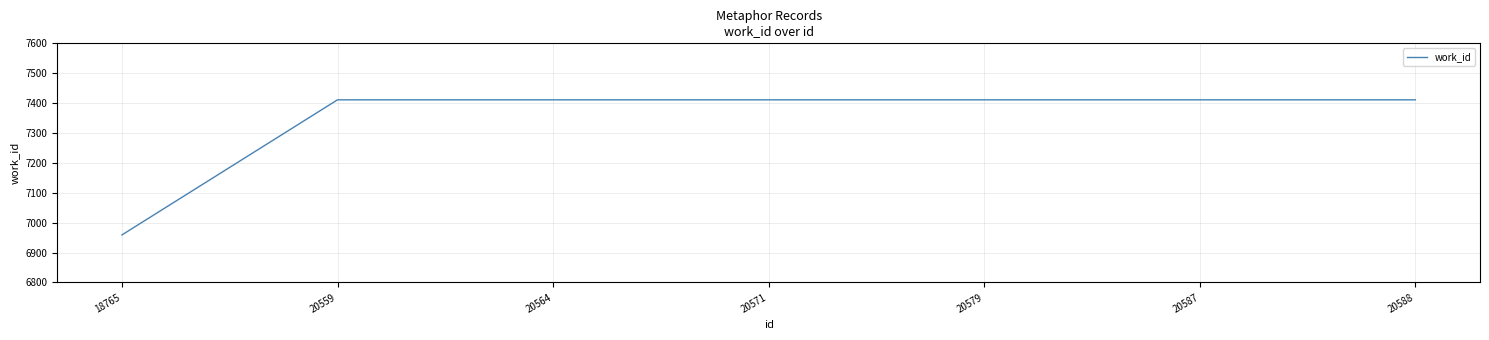

Does the chart have visible grid lines?

Yes